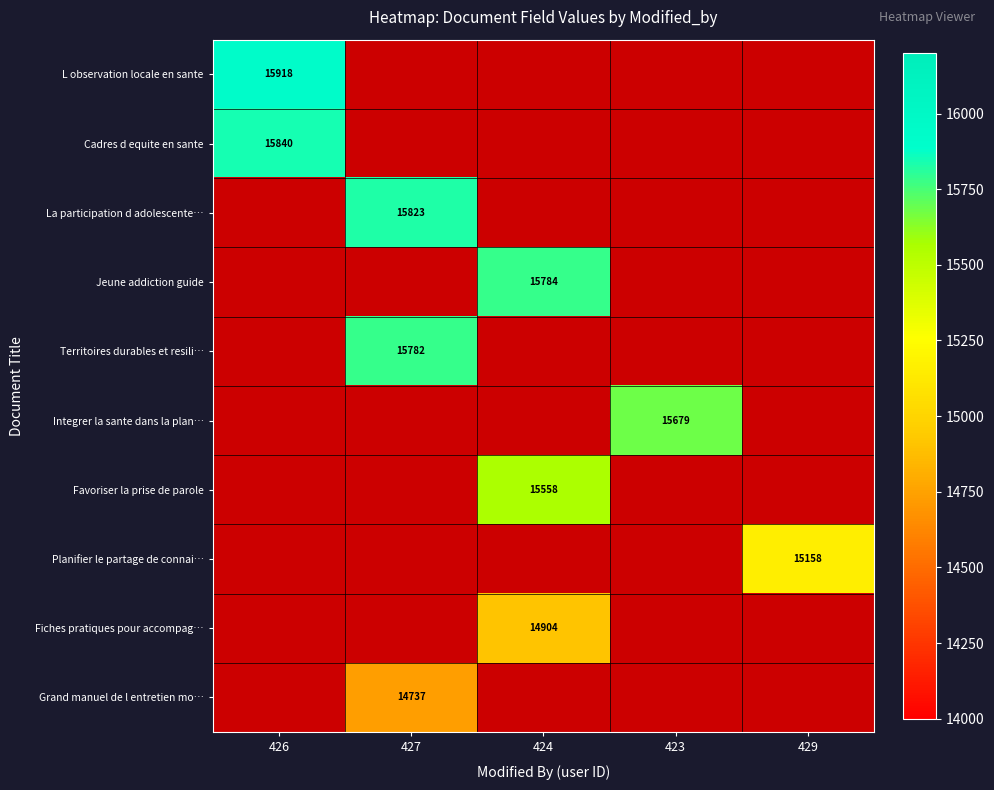

Between 427 and 423, which is larger?

423